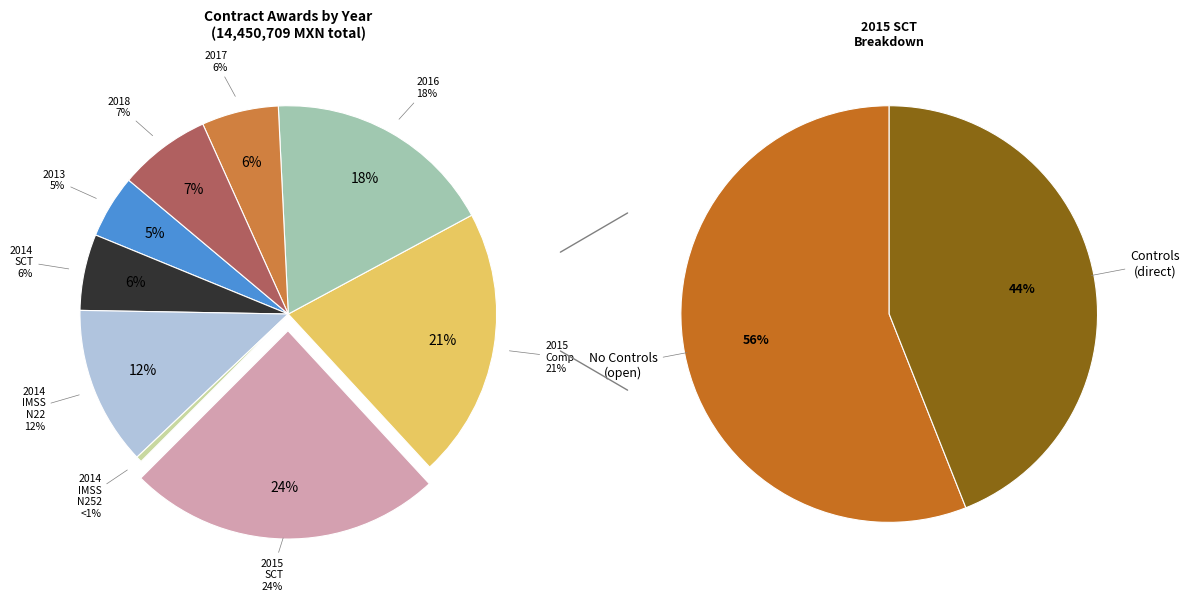

Is there a majority slice in this chart?

No